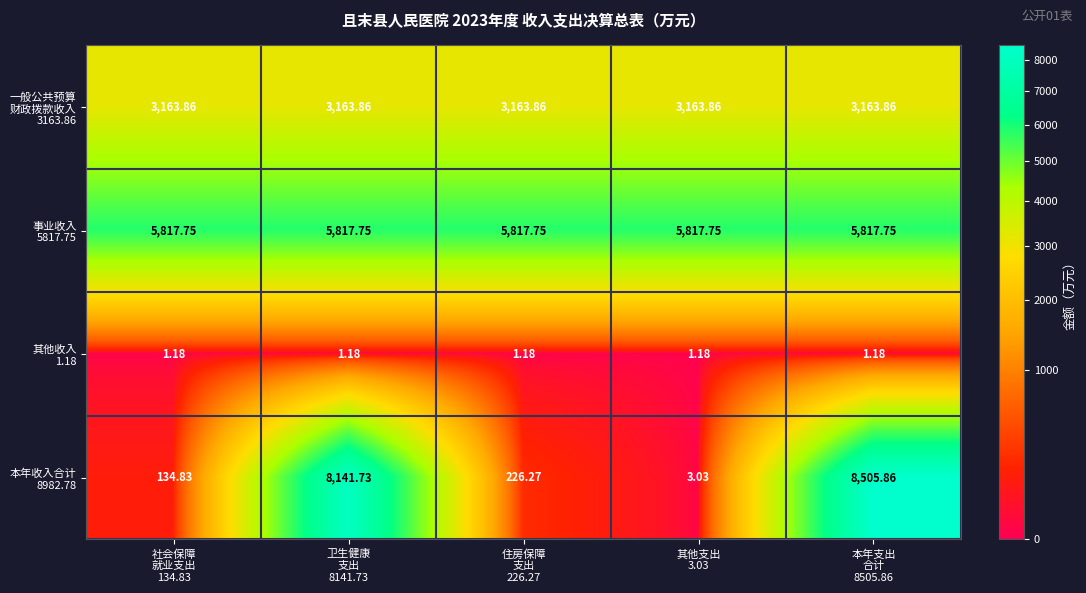

Which series has the largest total across all categories?

事业收入 5817.75